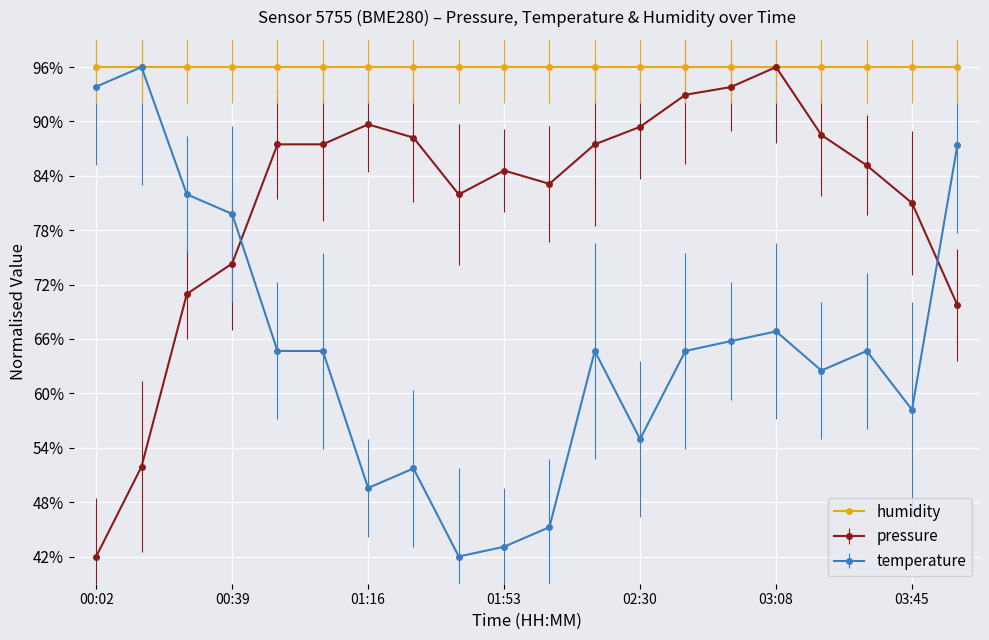

True or false: pressure and temperature cross at least once.

True